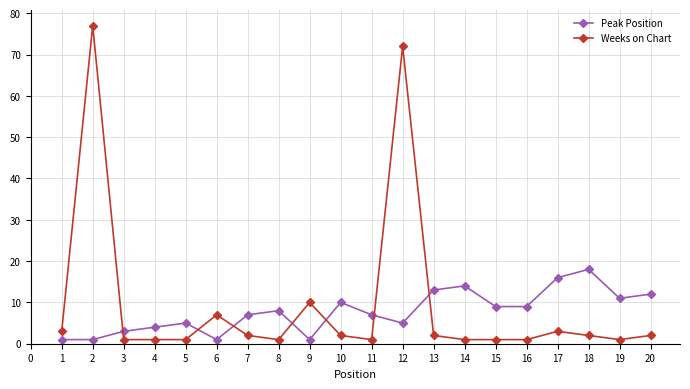

True or false: Weeks on Chart has a value of 2 at 9.

False